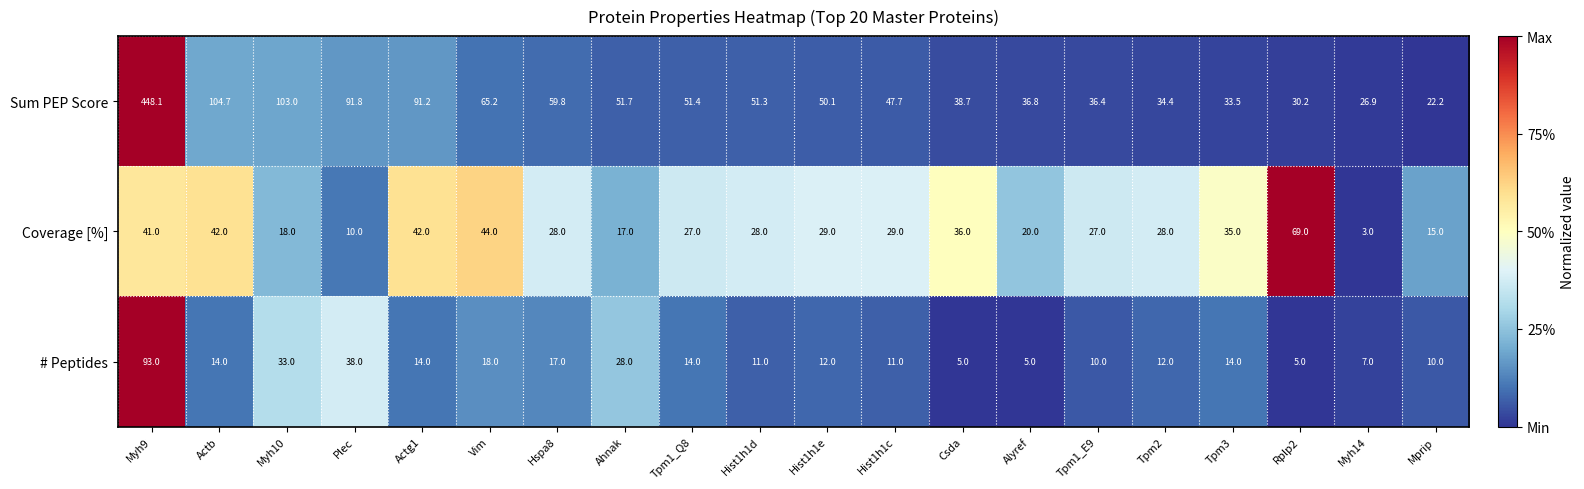

The value of Sum PEP Score at Hist1h1c is 47.7. True or false?

True